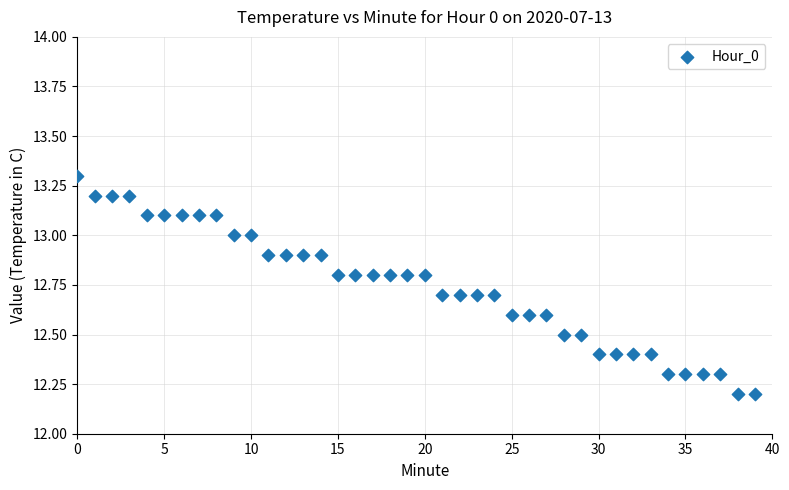

What is the range of Y values (max minus min)?

1.1